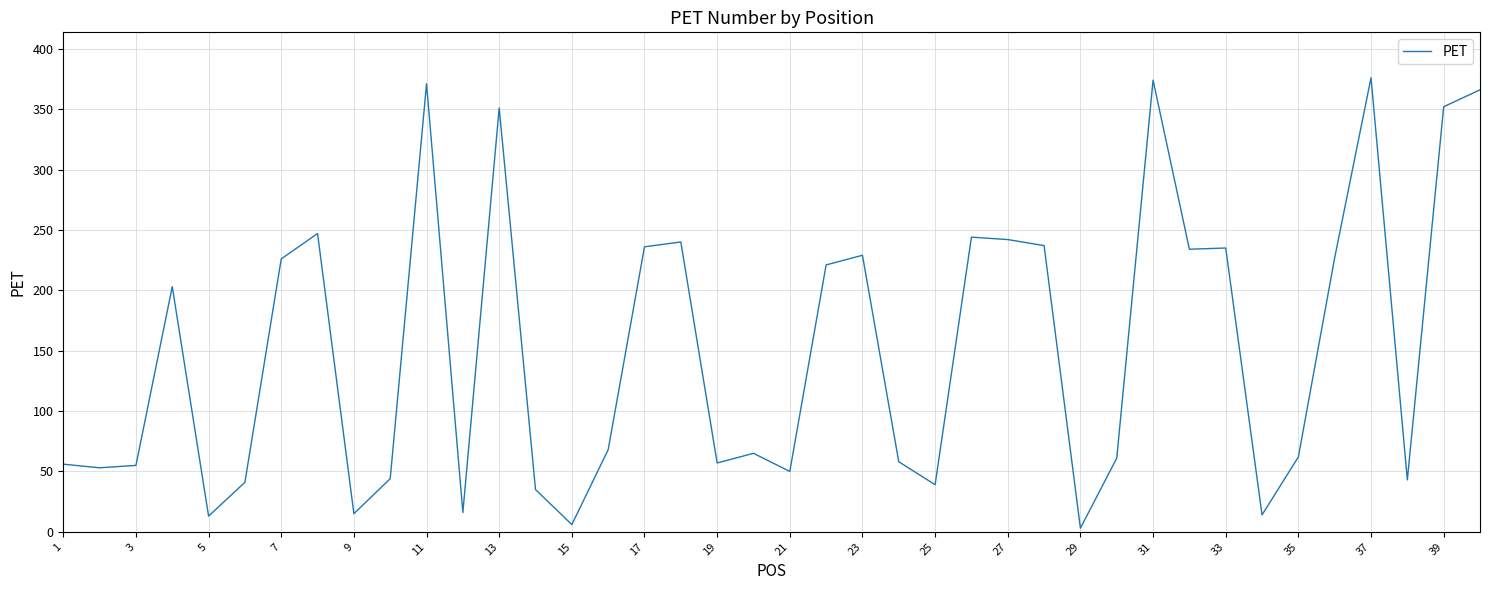

What is the maximum value shown in the chart?

376